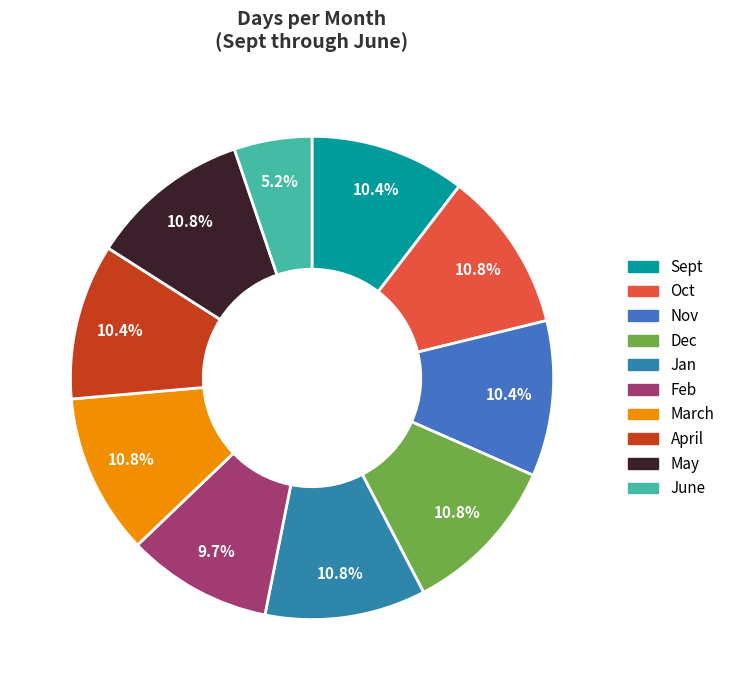

How many segments does this pie chart have?

10